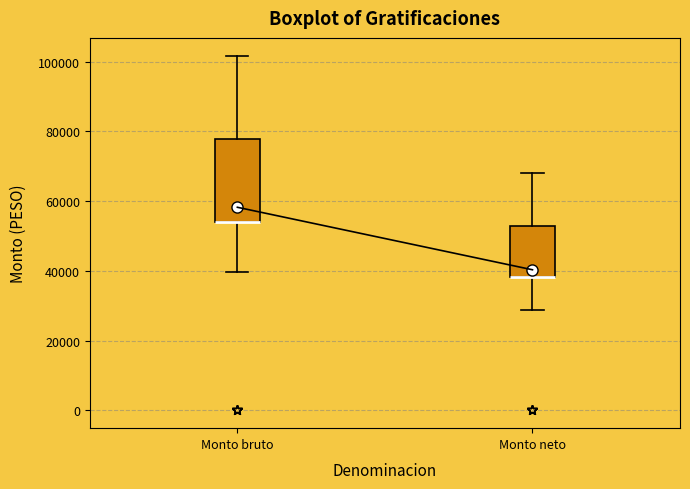

Reading left to right, transcribe this box plot: for each box, give where its median line is, the range the box spans, and where its two whiskers end, as read against the y-axis. The values are not printed on the chart, so give them approximately, as read against the axis.

Monto bruto: median 54000 (drawn on the box's lower edge), box 54000 to 78000, whiskers 40000 to 102000
Monto neto: median 38000 (drawn on the box's lower edge), box 38000 to 52000, whiskers 28000 to 68000